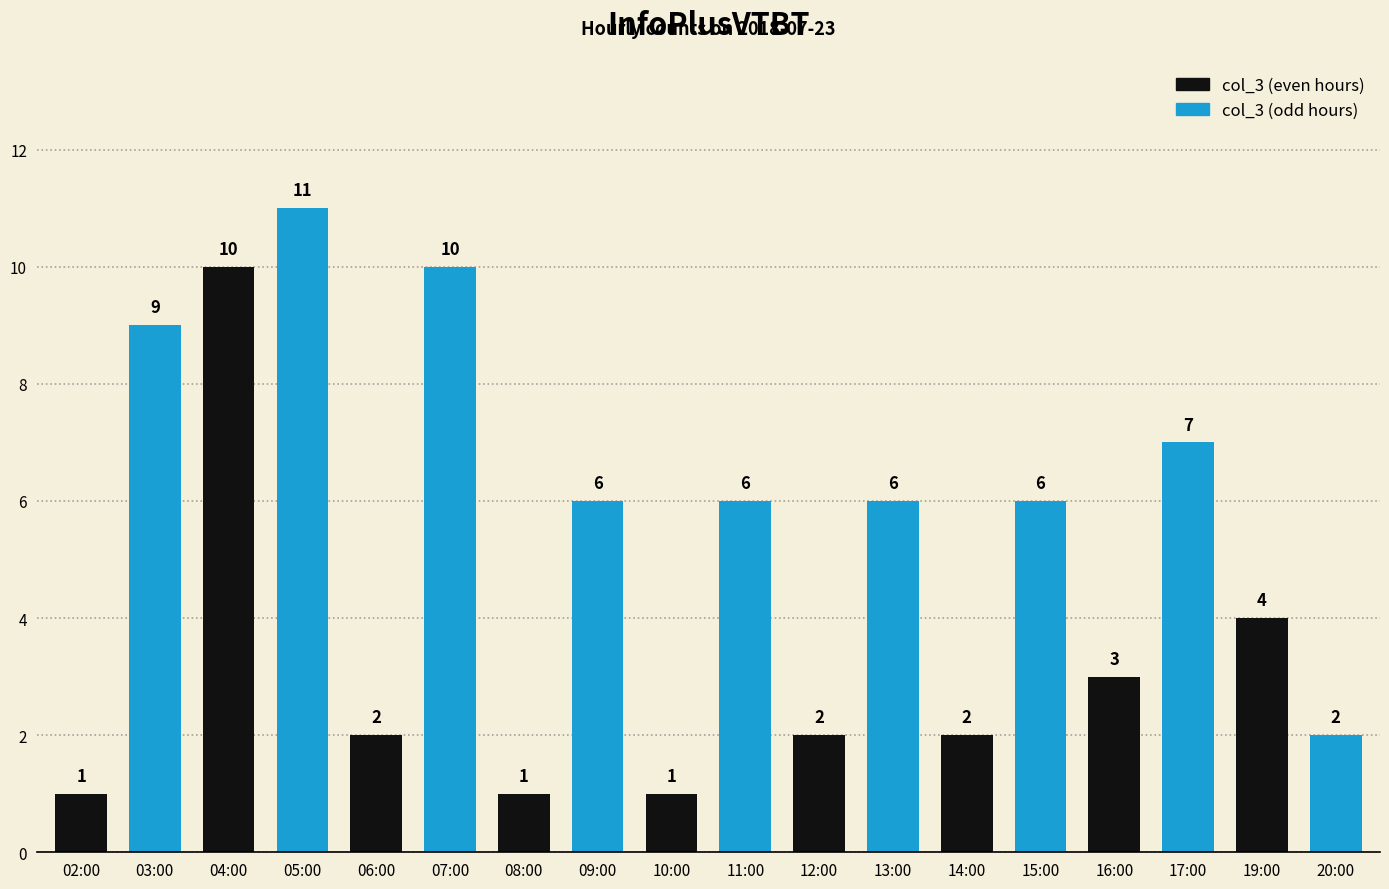

What is the sum of the values at 15:00 and 17:00?

13